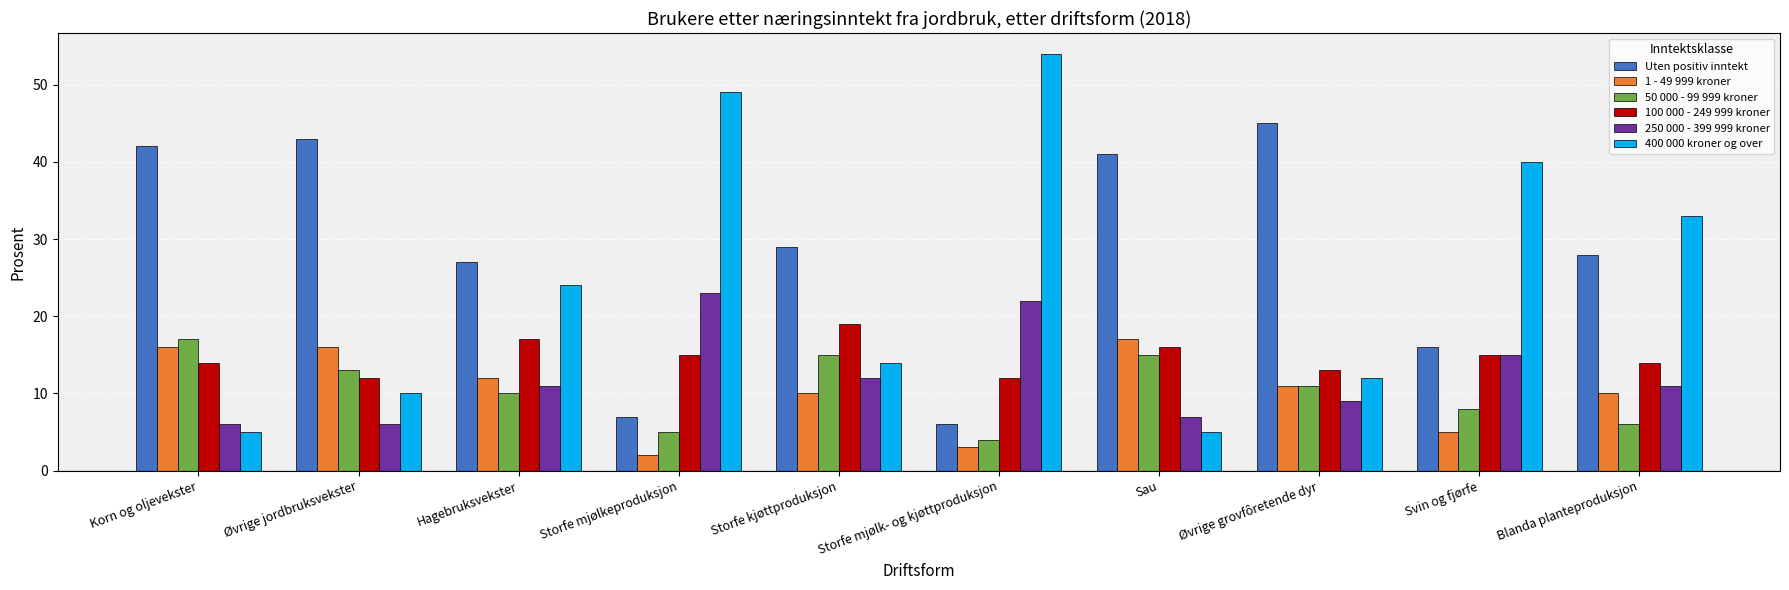

What is the value of the 50 000 - 99 999 kroner bar at the 4th from the left?

5